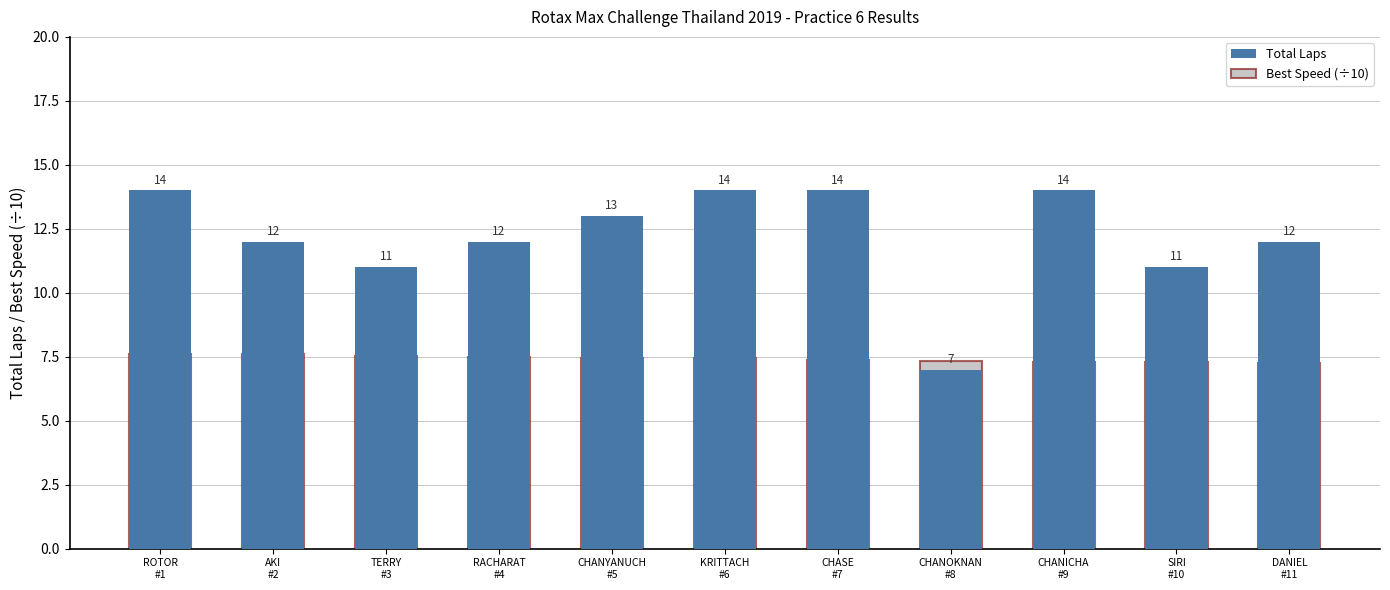

True or false: Total Laps has a value of 18.4 at KRITTACH
#6.

False